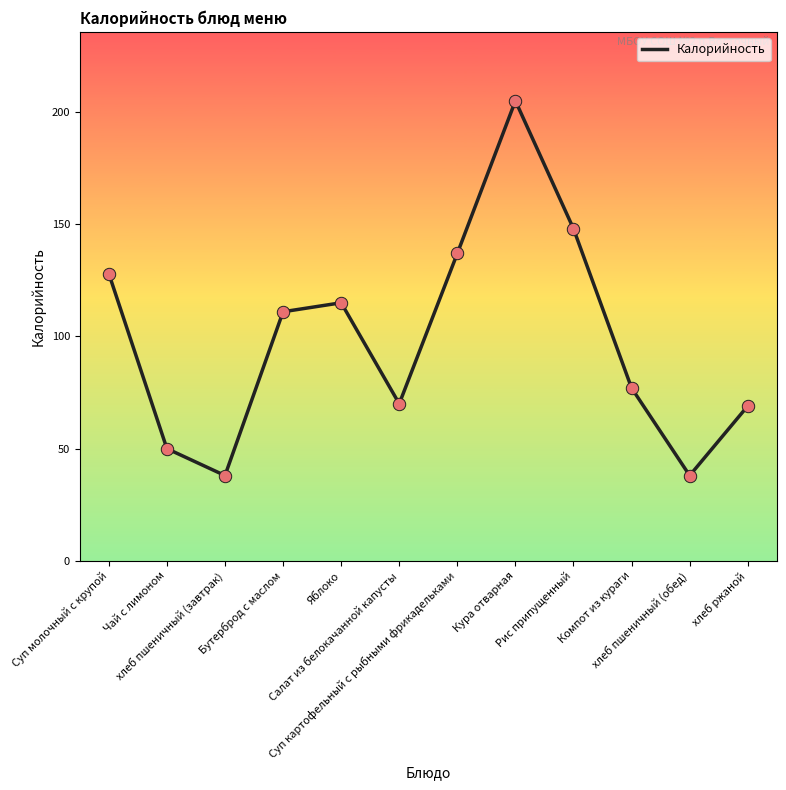

What is the difference between the maximum and minimum values?

167